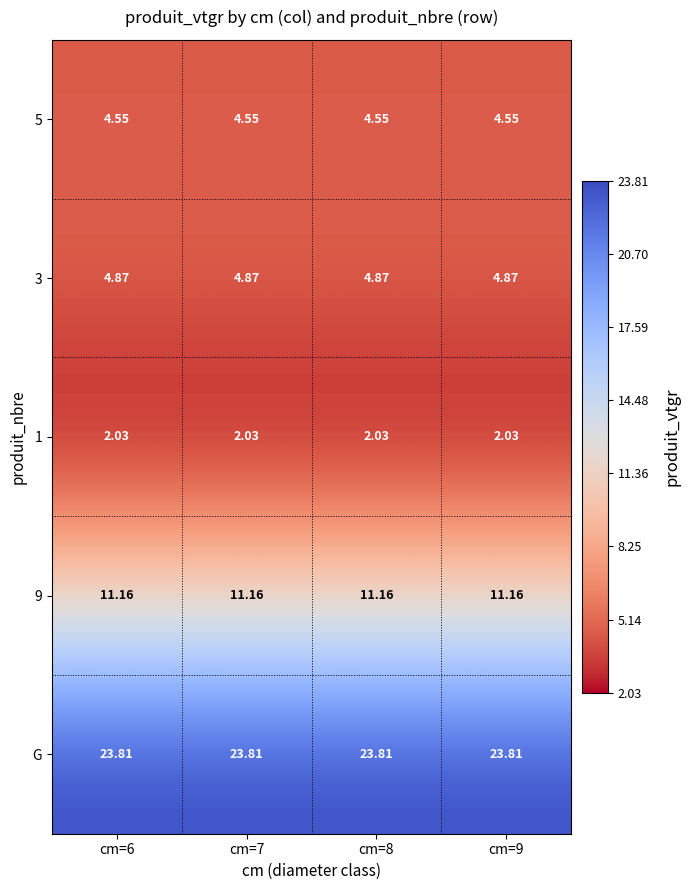

Is the value of 3 at cm=7 greater than the value of 1 at cm=8?

Yes